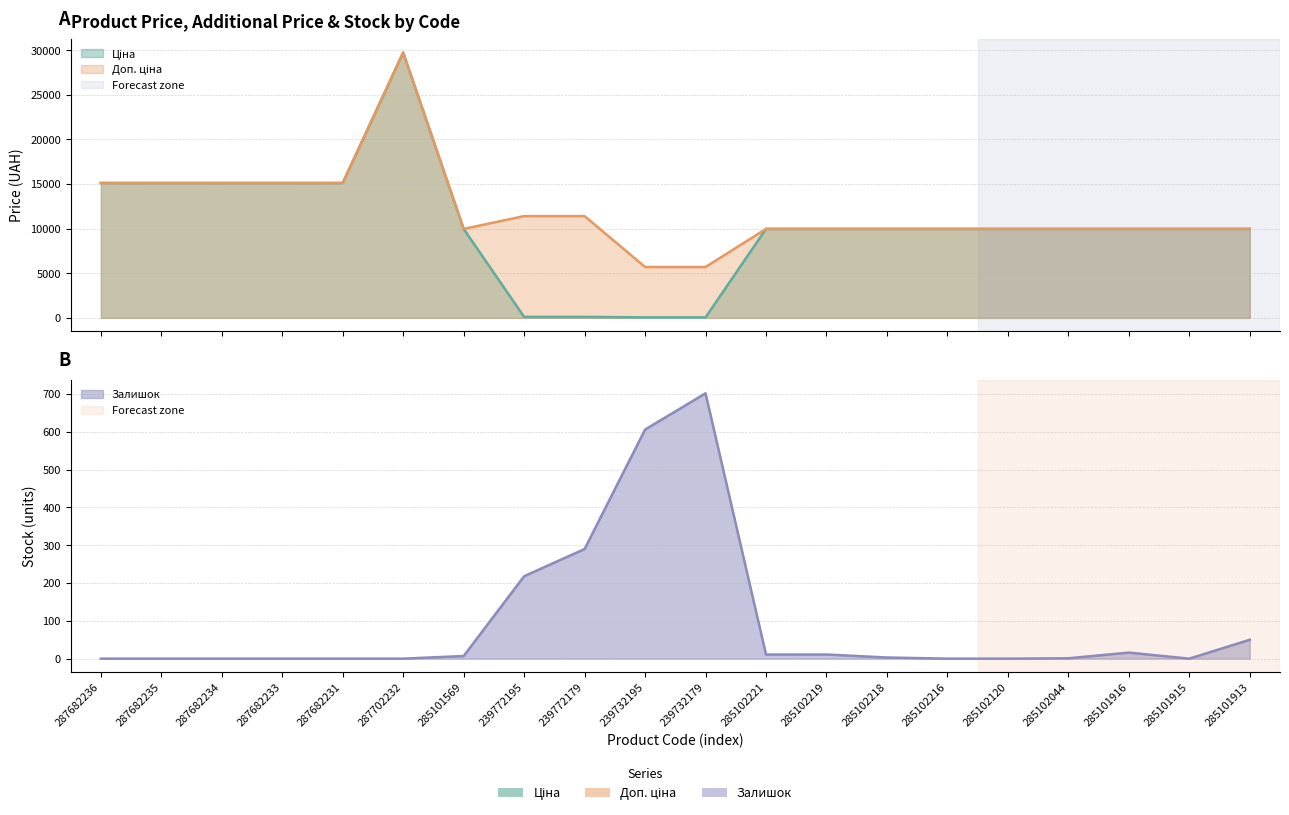

Reading left to right, list all the values displayed in this chart.

Ціна: 15120.0	15120.0	15120.0	15120.0	15120.0	29747.2	9975.0	114.1	114.1	57.0	57.0	9975.0	9975.0	9975.0	9975.0	9975.0	9975.0	9975.0	9975.0	9975.0
Доп. ціна: 15120.0	15120.0	15120.0	15120.0	15120.0	29747.2	9975.0	11410.0	11410.0	5705.0	5705.0	9975.0	9975.0	9975.0	9975.0	9975.0	9975.0	9975.0	9975.0	9975.0
Залишок: 0.0	0.0	0.0	0.0	0.0	0.0	7.0	218.0	290.0	606.0	702.0	11.0	11.0	3.0	0.0	0.0	1.0	16.0	0.0	50.0